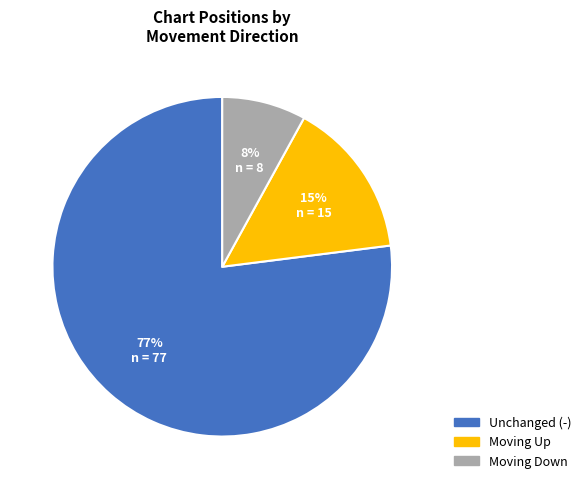

To the nearest percent, what is the difference between the largest and smallest slice percentages?

69%